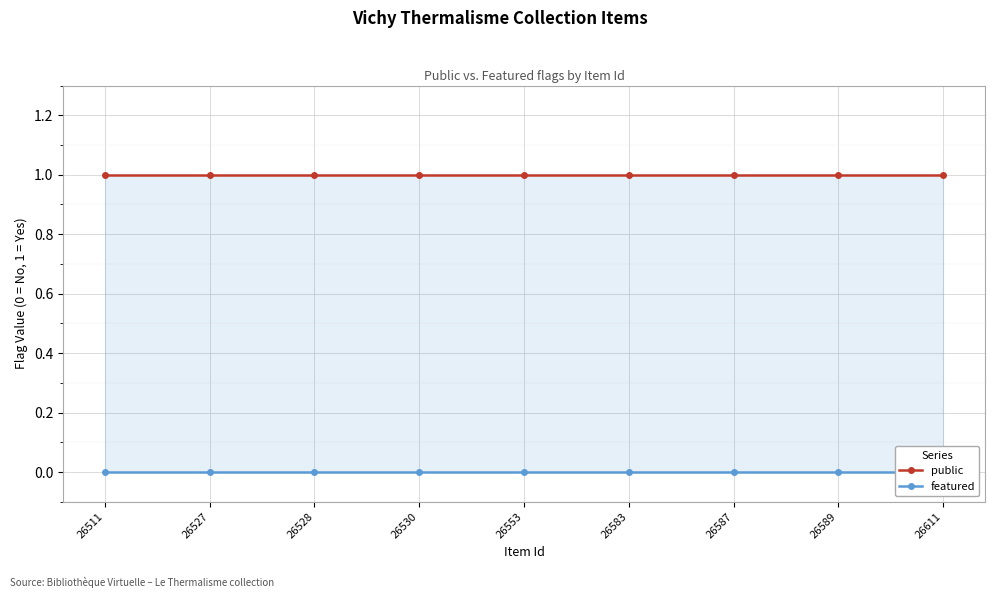

True or false: public has a value of 1 at 26527.

True